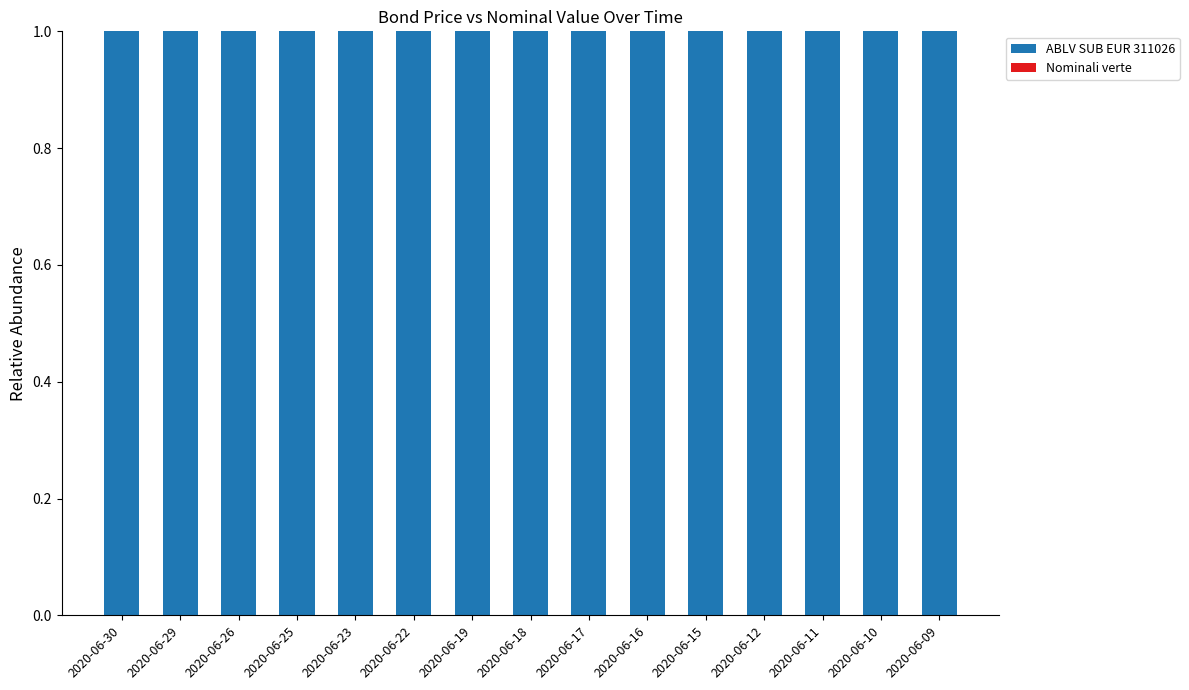

What is the sum of all ABLV SUB EUR 311026 values?

15.0